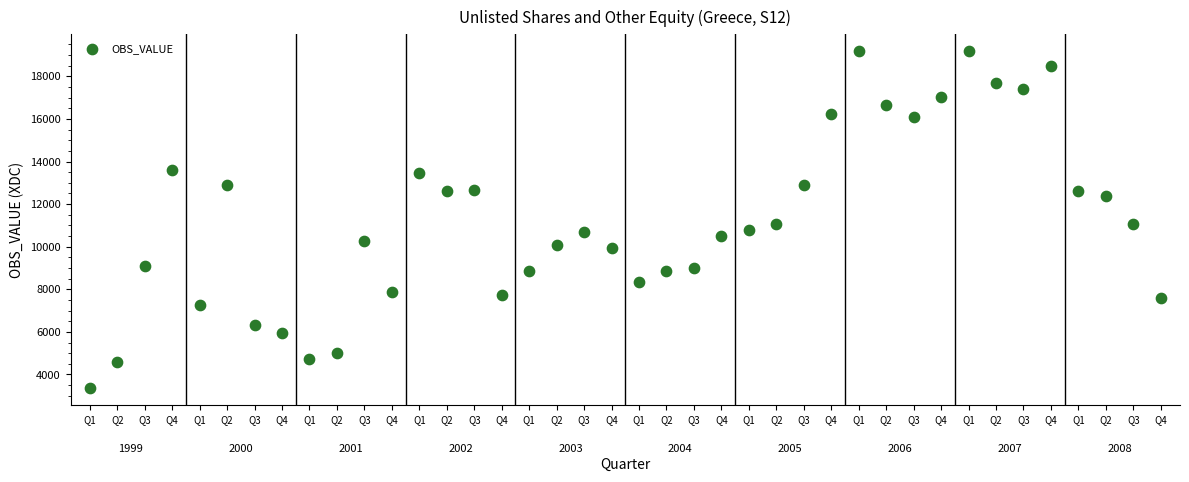

What is the range of Y values (max minus min)?

15825.4